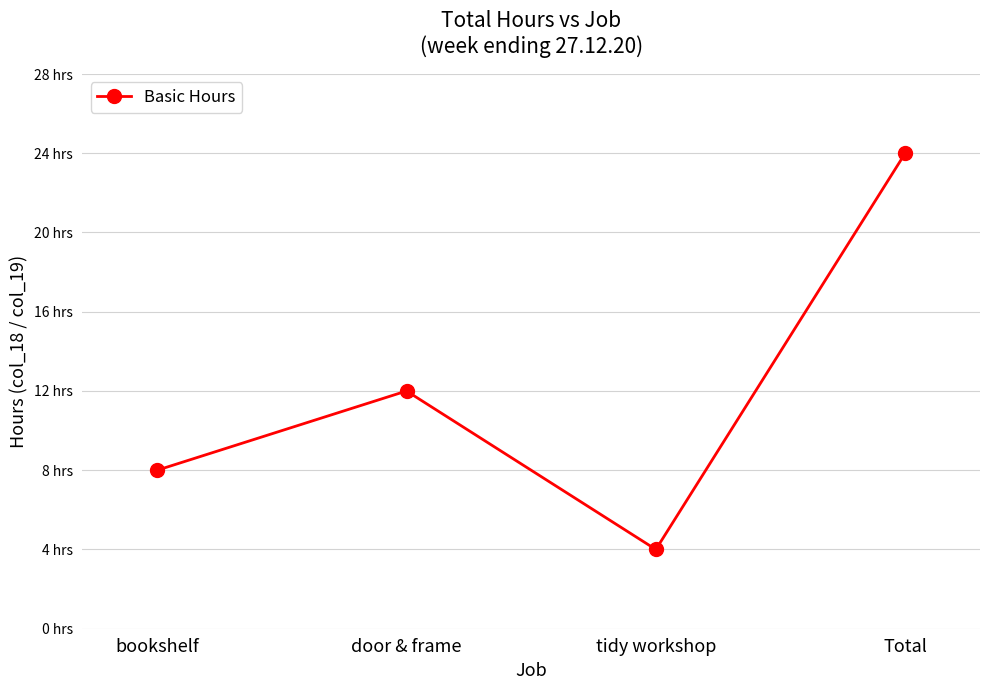

What is the value of the 1st point from the left?

8